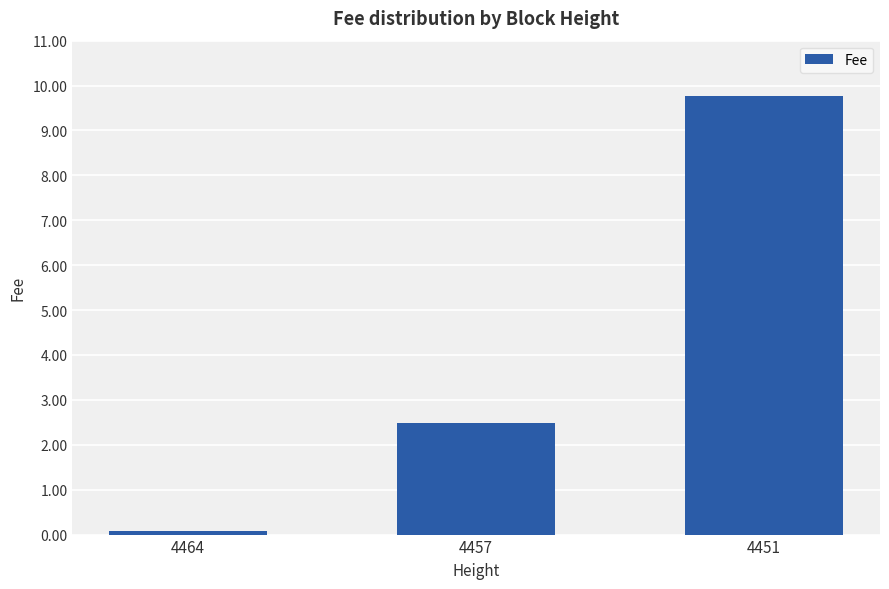

What is the value of the 3rd bar from the left?

9.8